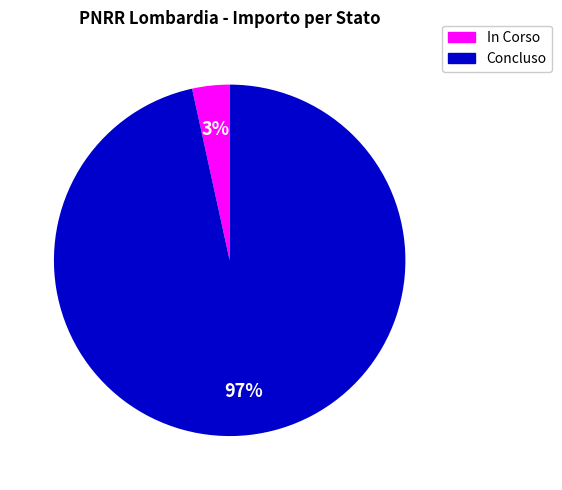

Which has a higher value, Concluso or In Corso?

Concluso